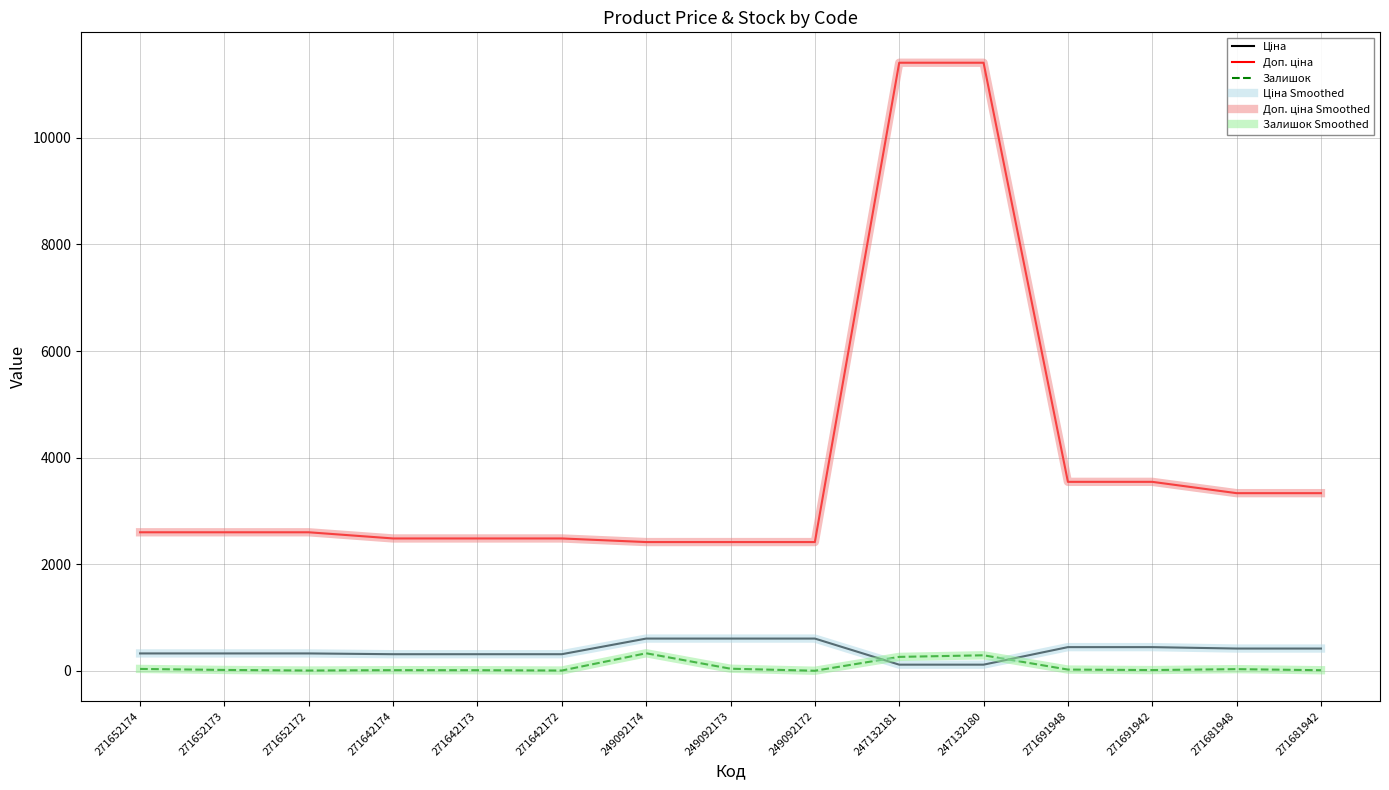

Is this an area chart (filled region under the line)?

No